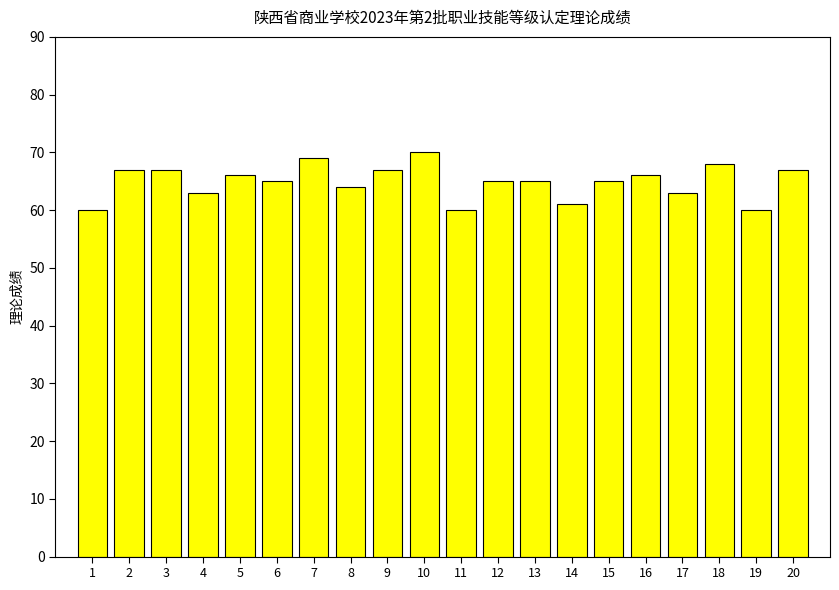

What is the value of the 11th bar from the left?

60